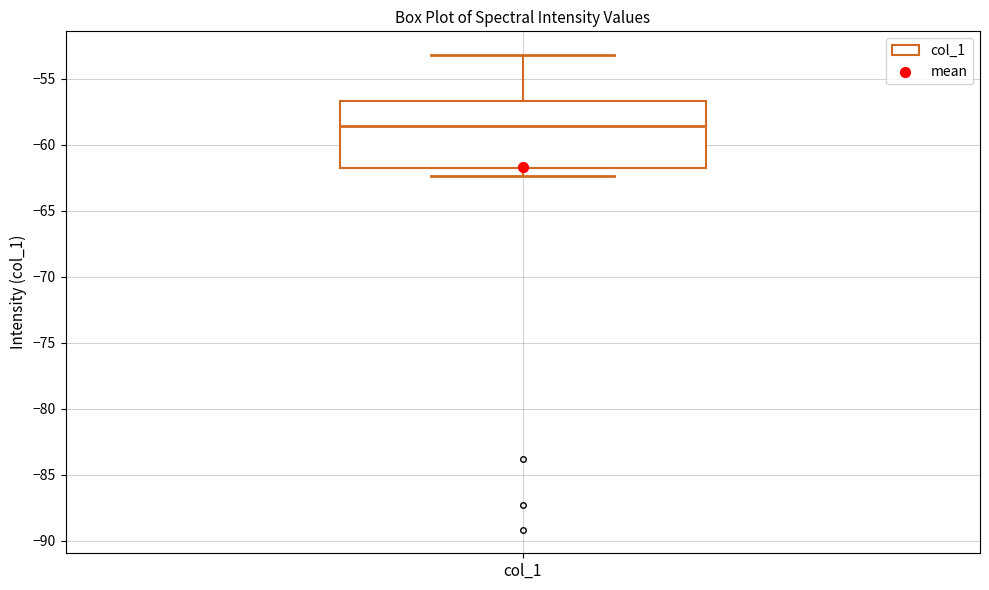

Read this box plot against the y-axis: the position of the median line, the range covered by the box, and the ends of both whiskers. The values are not printed on the chart, so give them approximately, as read against the axis.

median -58.5, box -62.0 to -56.5, whiskers -62.5 to -53.0